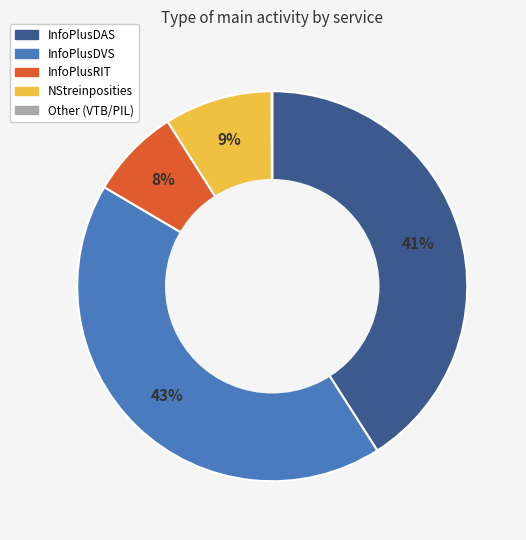

Is there a majority slice in this chart?

No